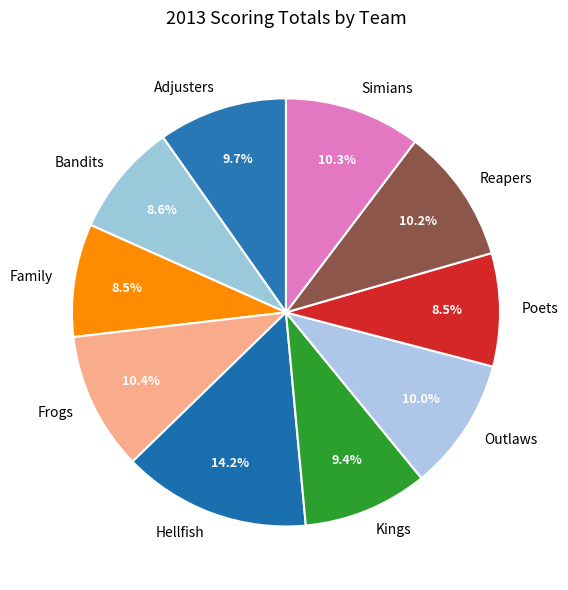

Does any single category account for the majority?

No